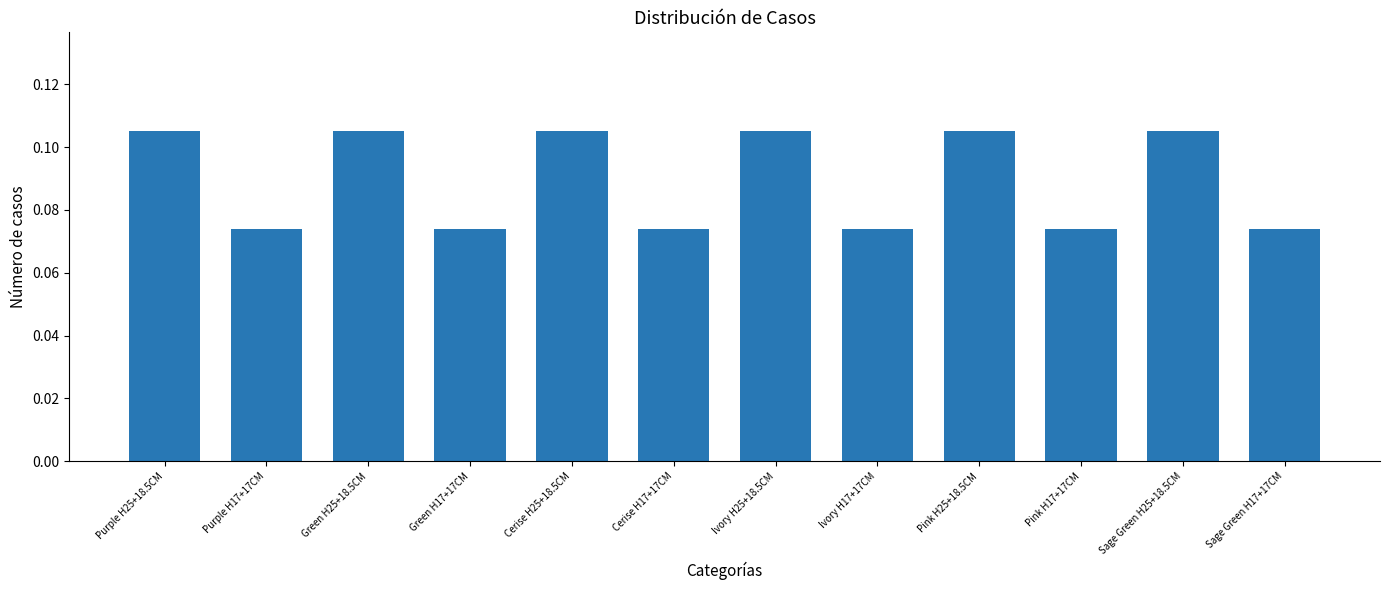

What is the label of the 8th bar from the left?

Ivory H17+17CM